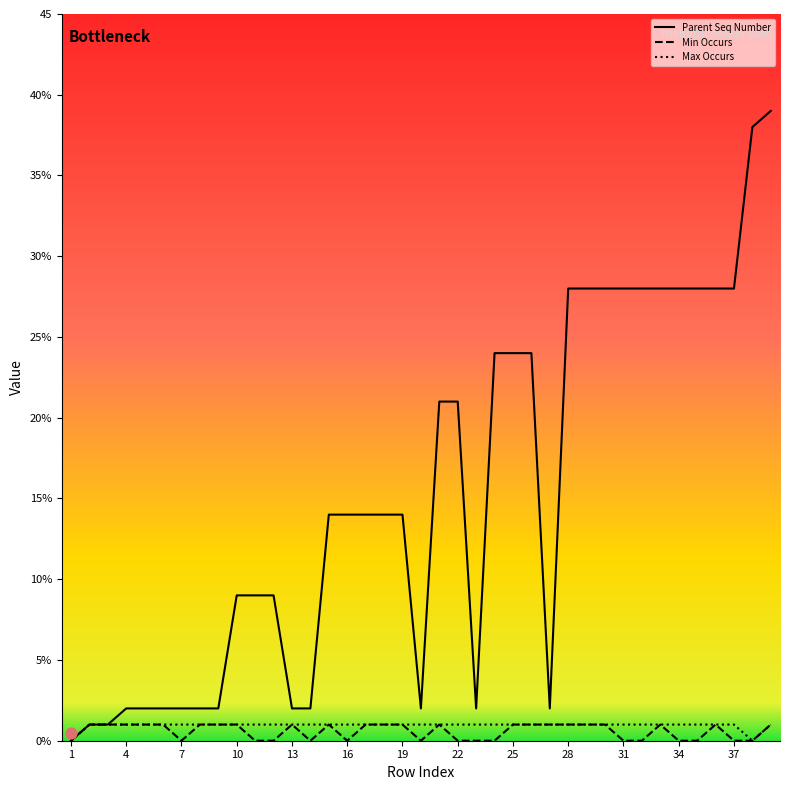

Which series reaches the maximum Y coordinate?

Parent Seq Number